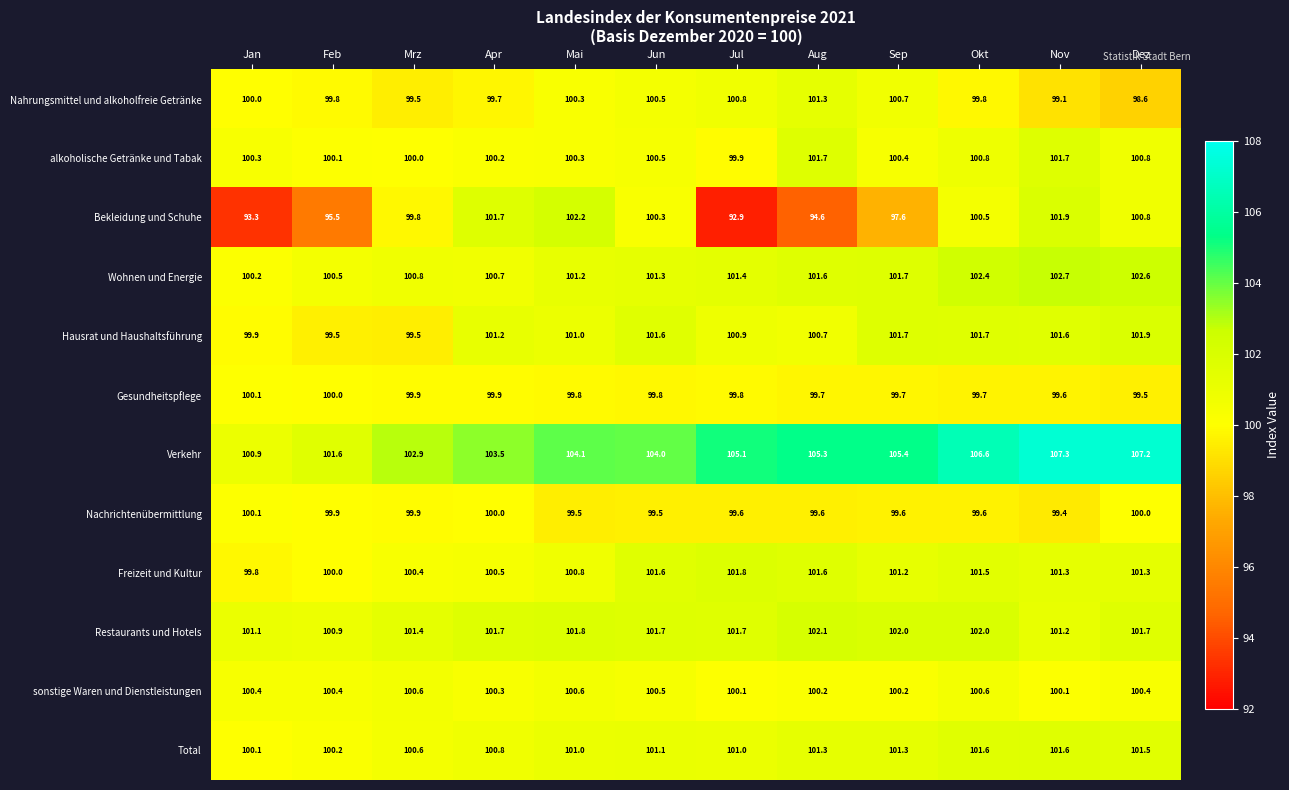

What is the difference between the maximum and minimum values in the Nahrungsmittel und alkoholfreie Getränke series?

2.7